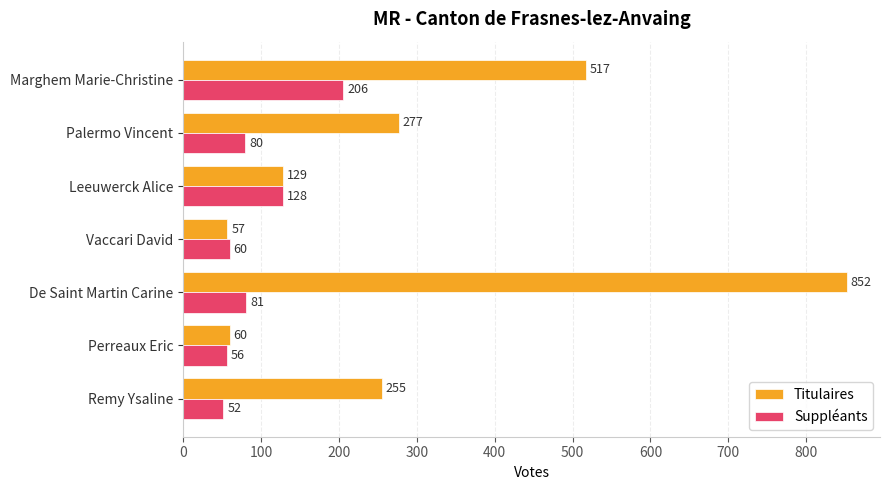

The value of Titulaires at Marghem Marie-Christine is 517. True or false?

True